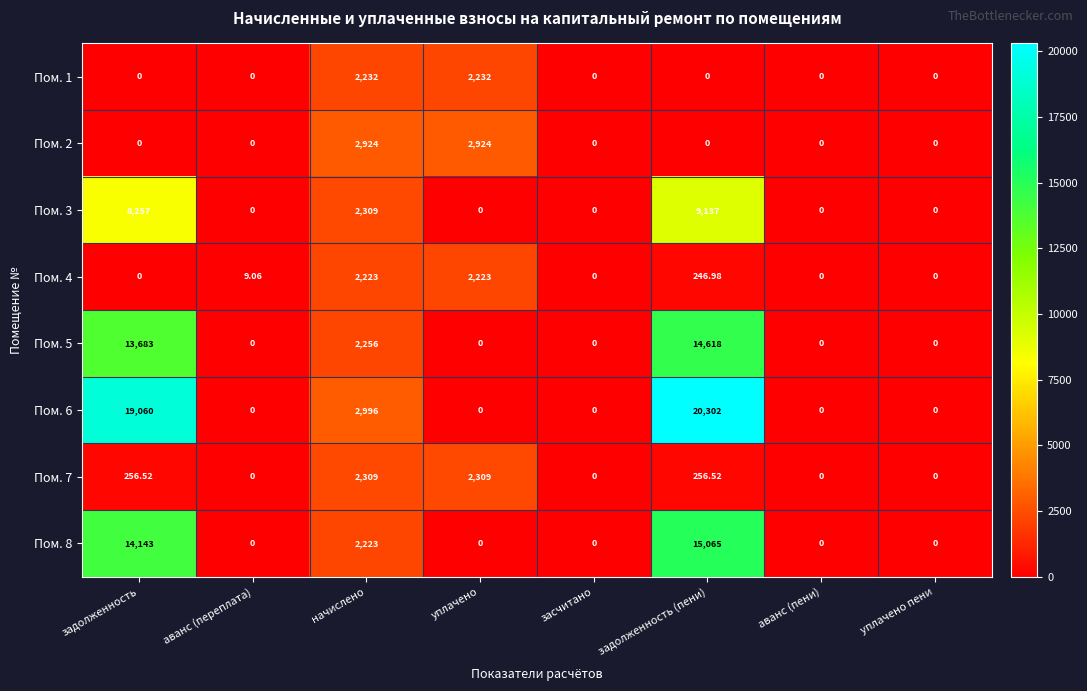

Is the value of Пом. 2 at начислено greater than the value of Пом. 4 at аванс (переплата)?

Yes